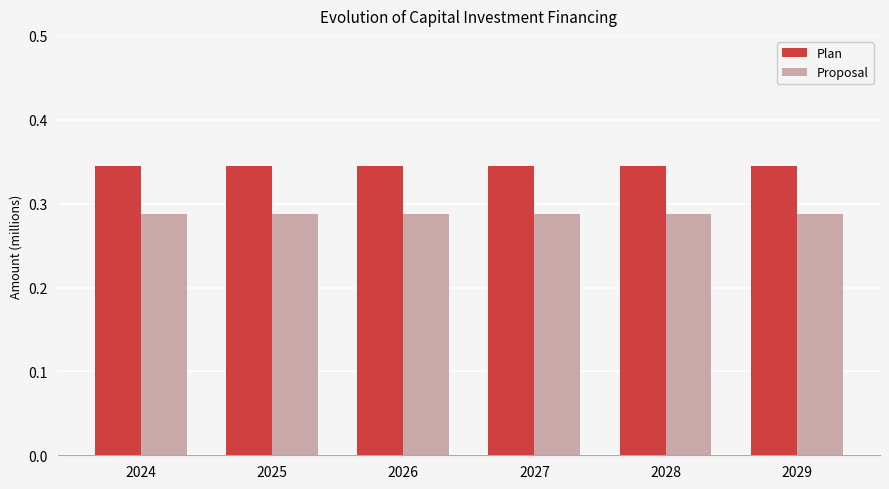

Is it true that Plan equals 0.1 at 2024?

False